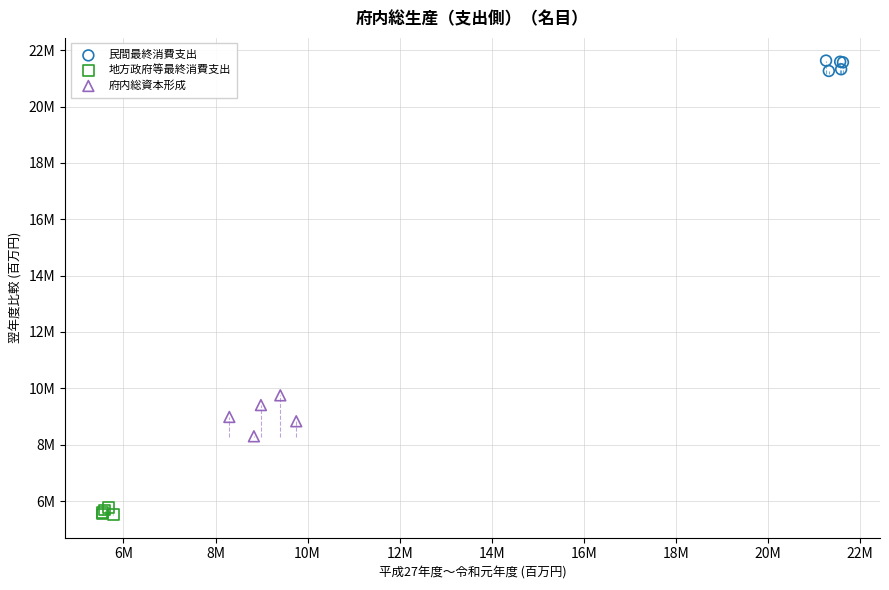

What are all the series names shown in the legend?

民間最終消費支出, 地方政府等最終消費支出, 府内総資本形成